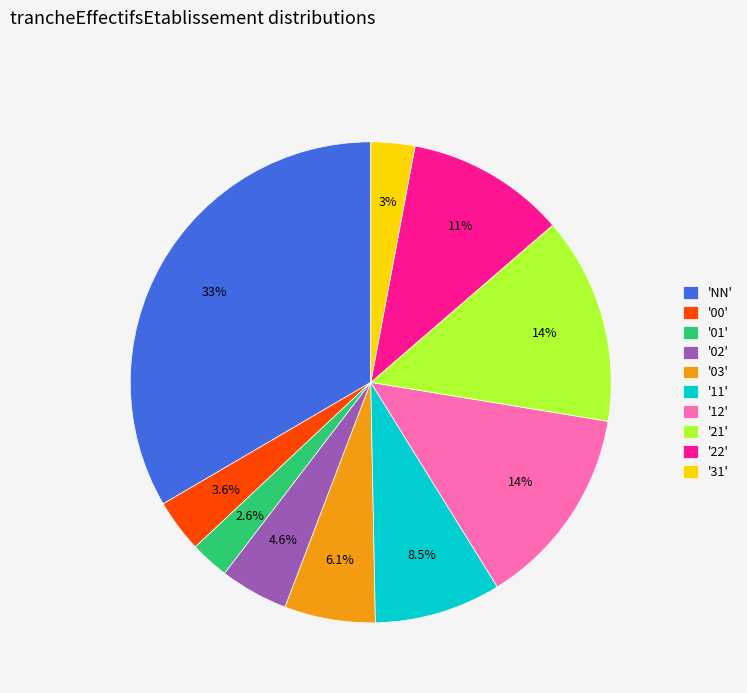

Does '00' represent more than half of the total?

No